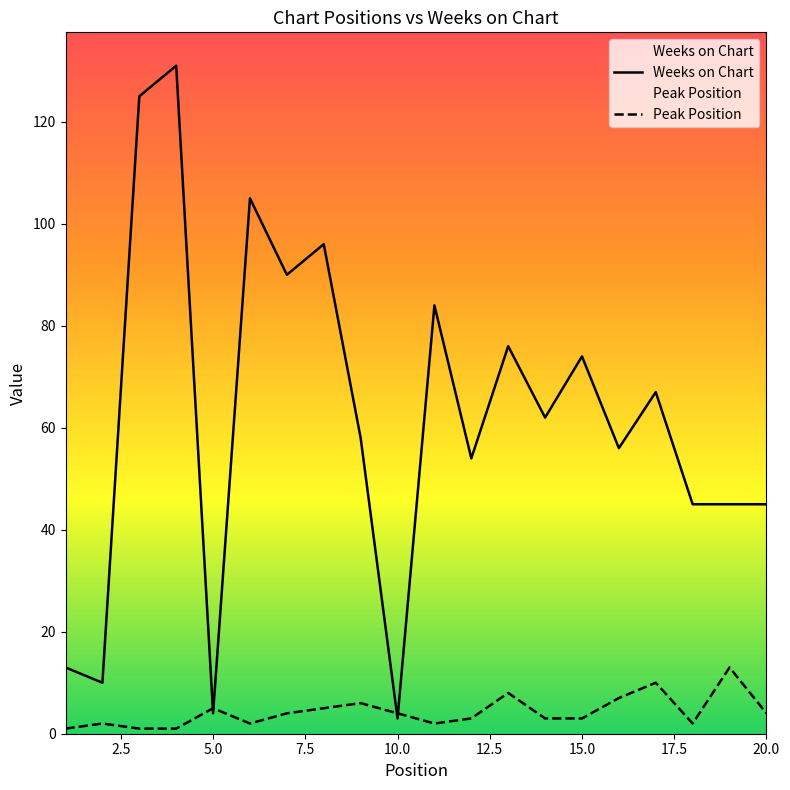

Rank the series by their maximum value, from highest to lowest.

Weeks on Chart, Peak Position